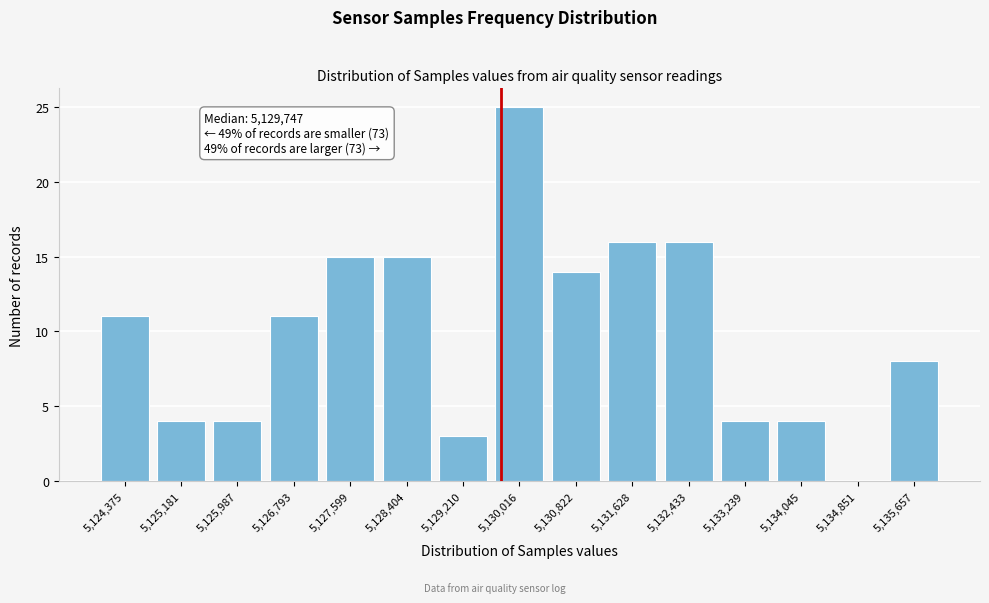

Over which range of the x-axis is the bar tallest?

5129600 to 5130400